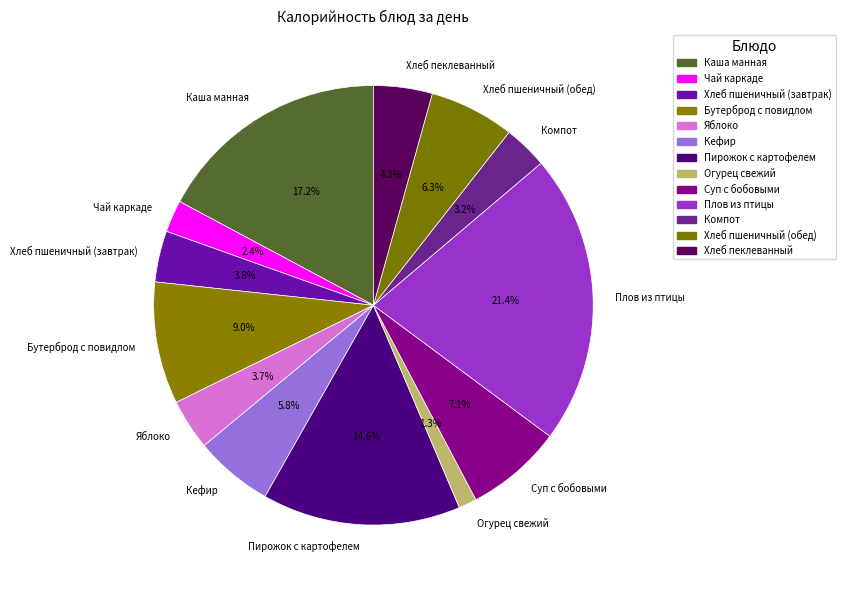

To the nearest percent, what is the average slice percentage?

8%